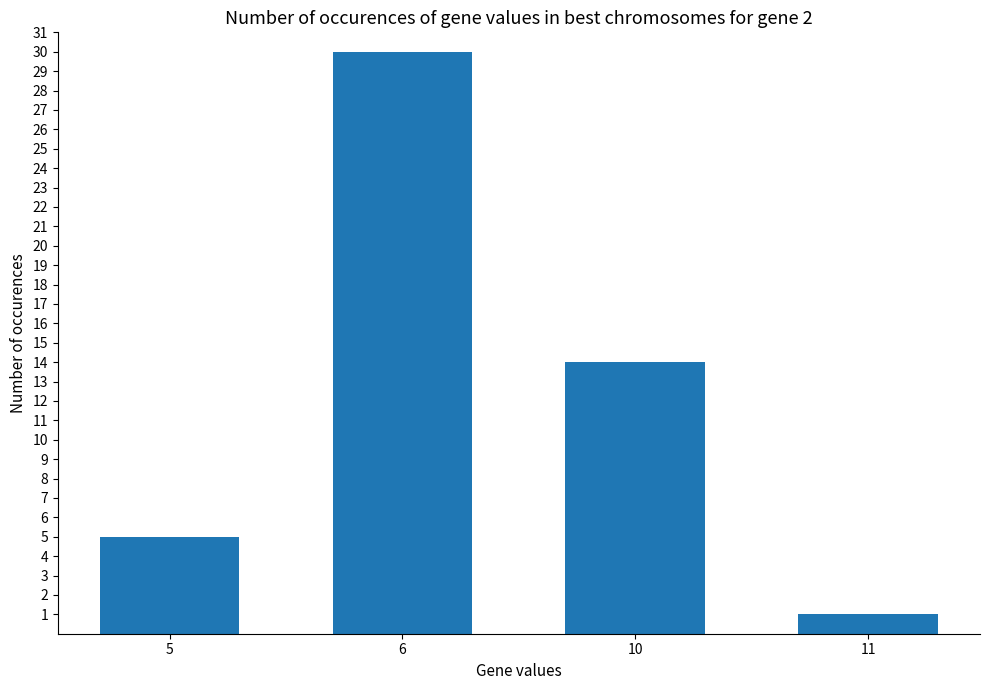

What is the change in value from 6 to 10?

-16